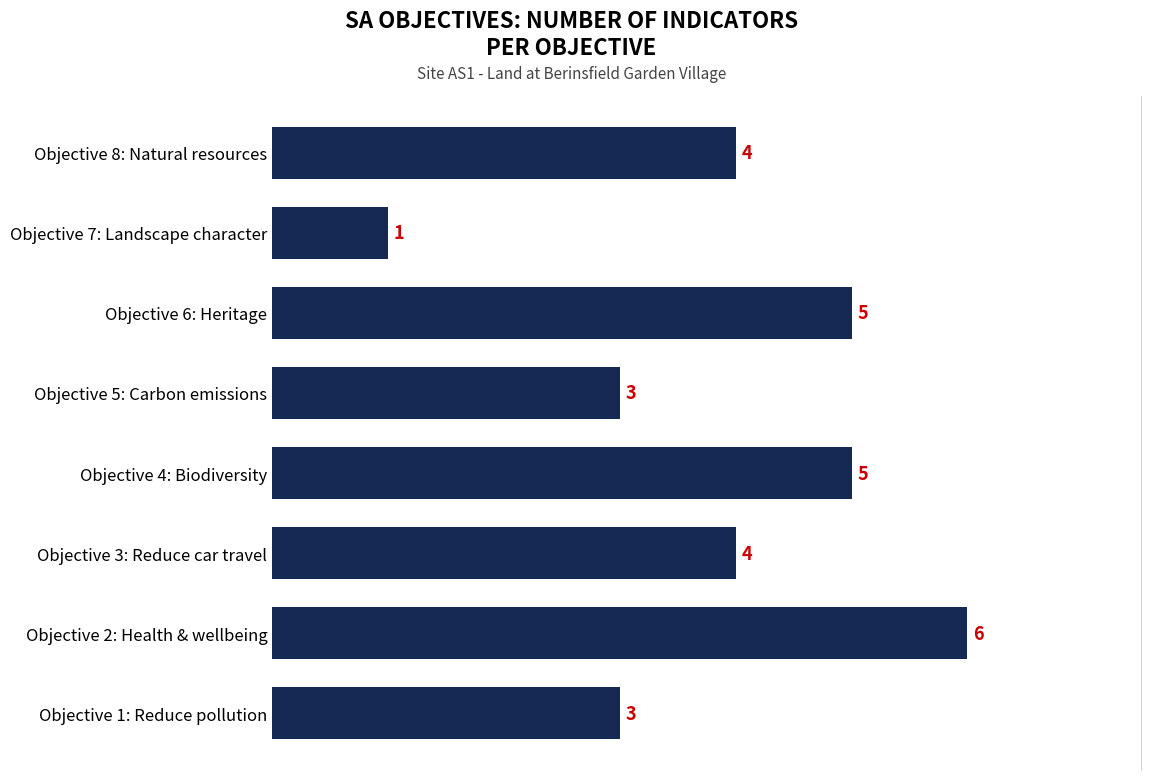

Which label corresponds to the largest value in the chart?

Objective 2: Health & wellbeing